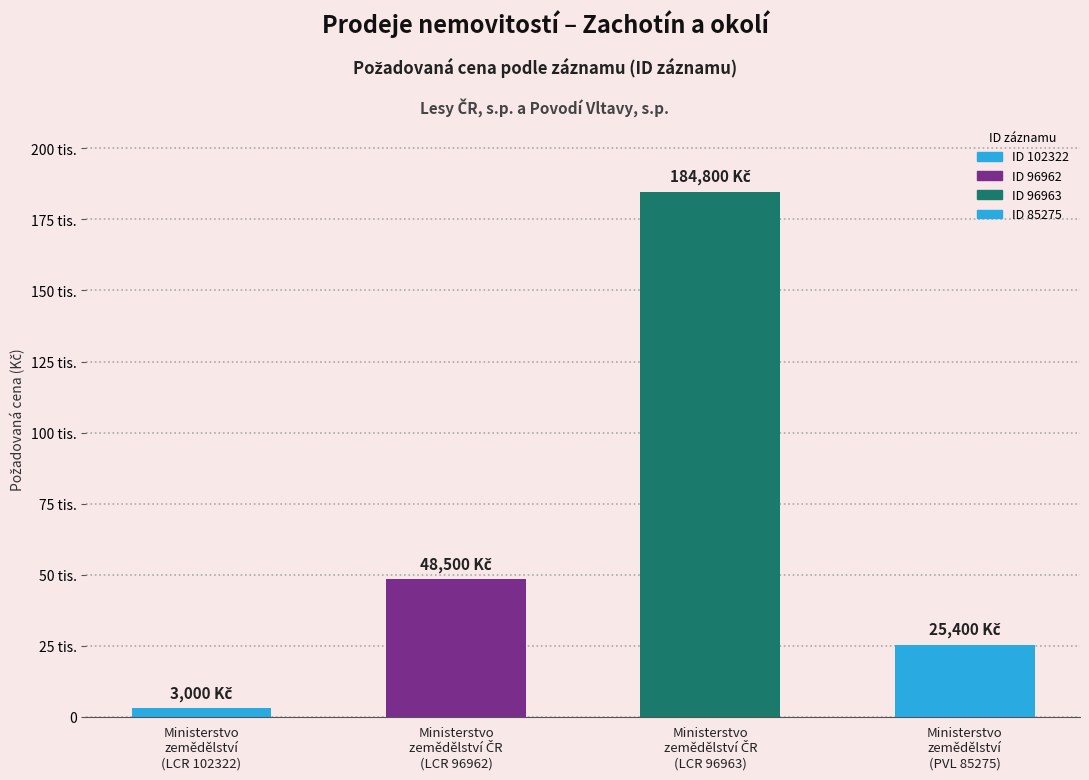

Rank the categories by value from highest to lowest.

Ministerstvo zemědělství ČR, Ministerstvo zemědělství ČR, Ministerstvo zemědělství, Ministerstvo zemědělství